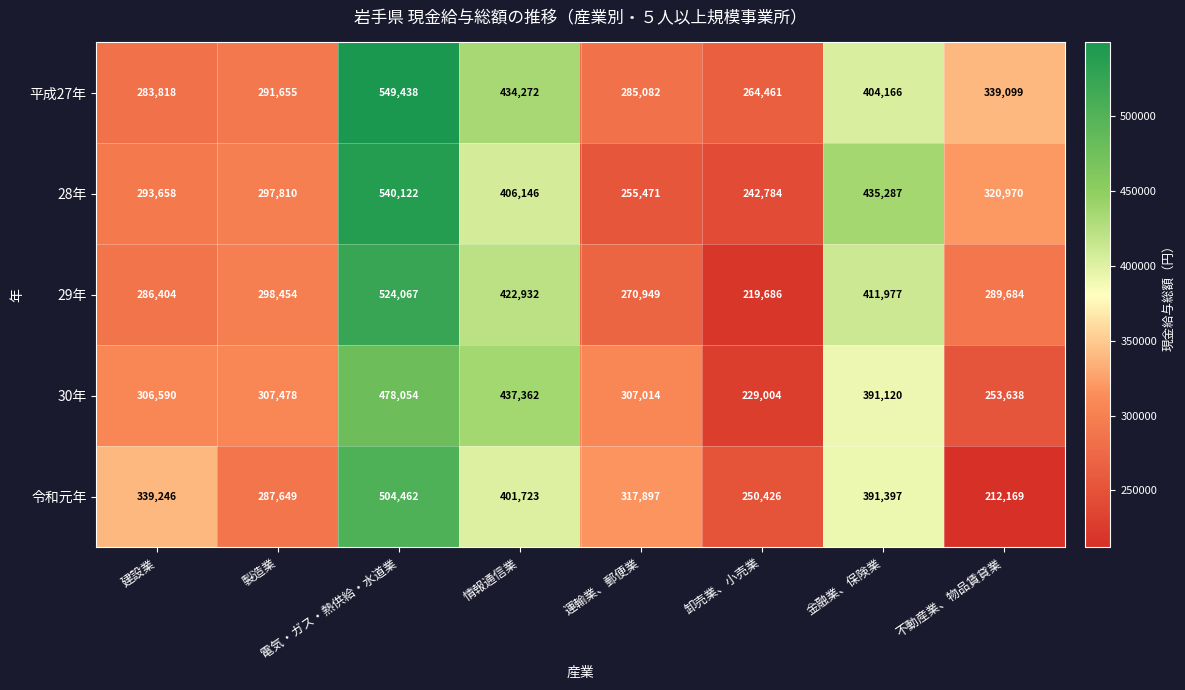

How many data points does each series have?

8